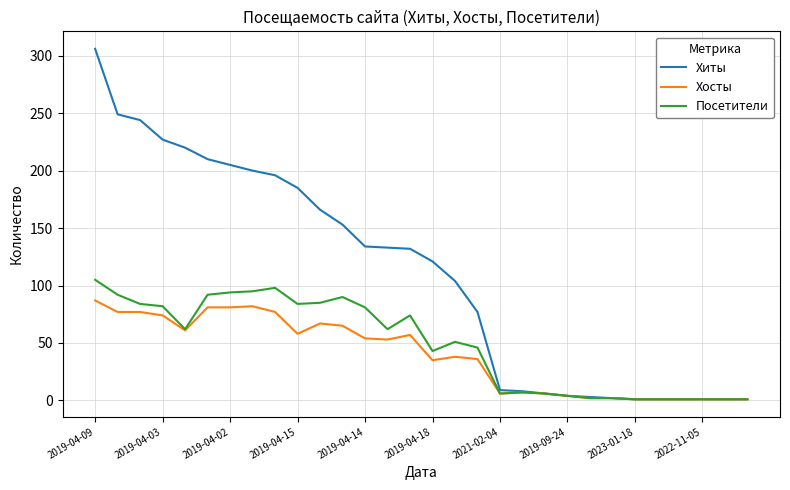

Which series has the largest total across all categories?

Хиты